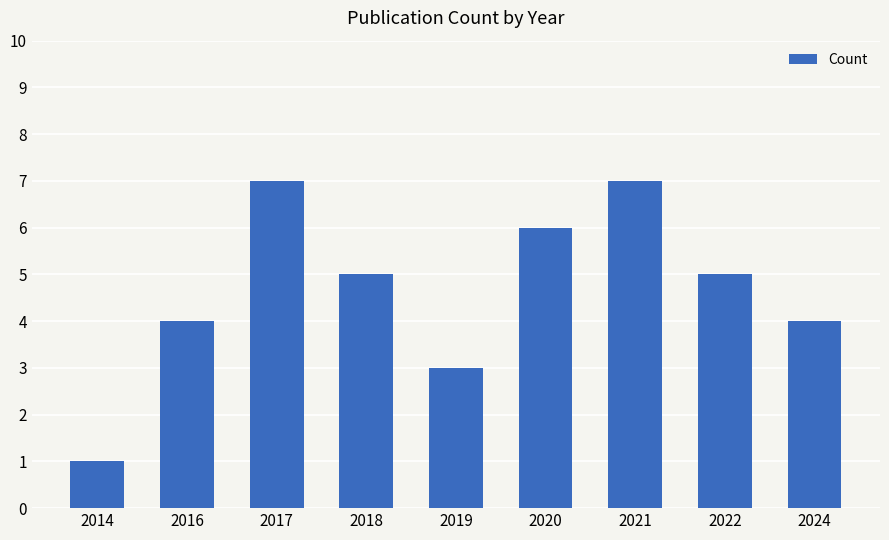

How many bars are there in total?

9